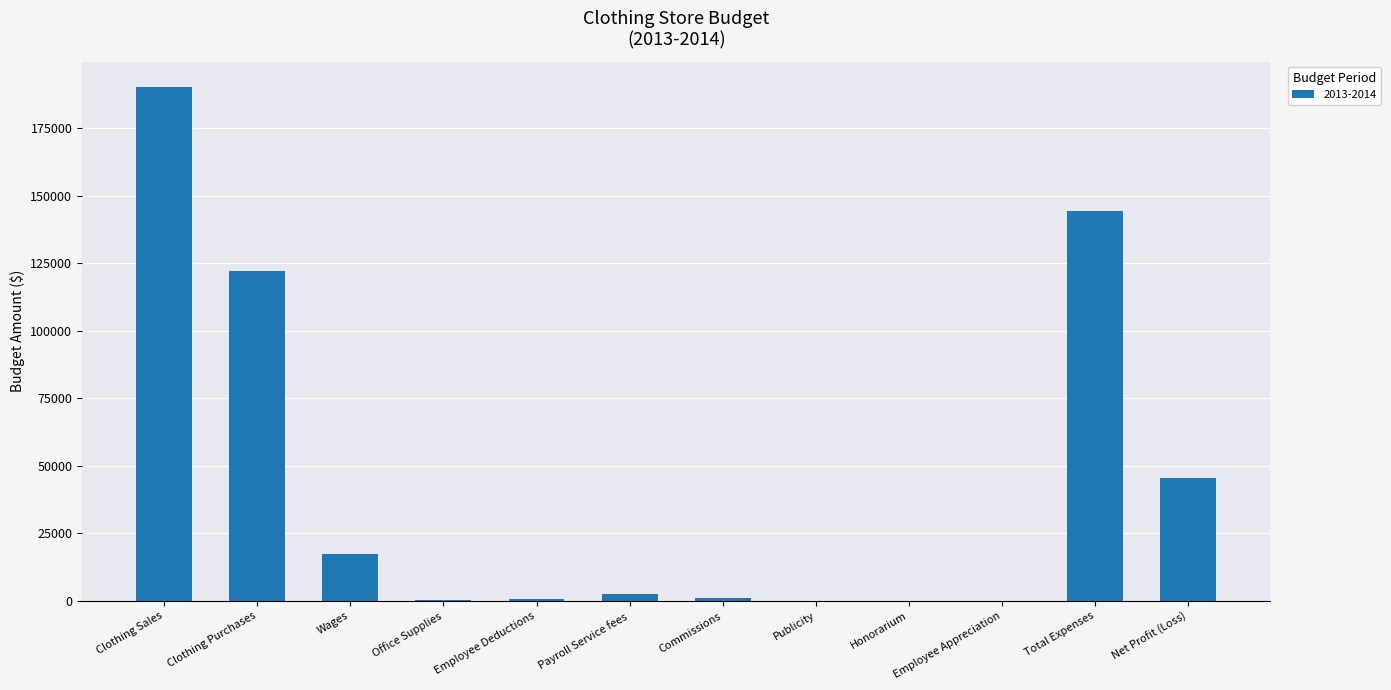

True or false: the data shows 0 at Publicity.

True